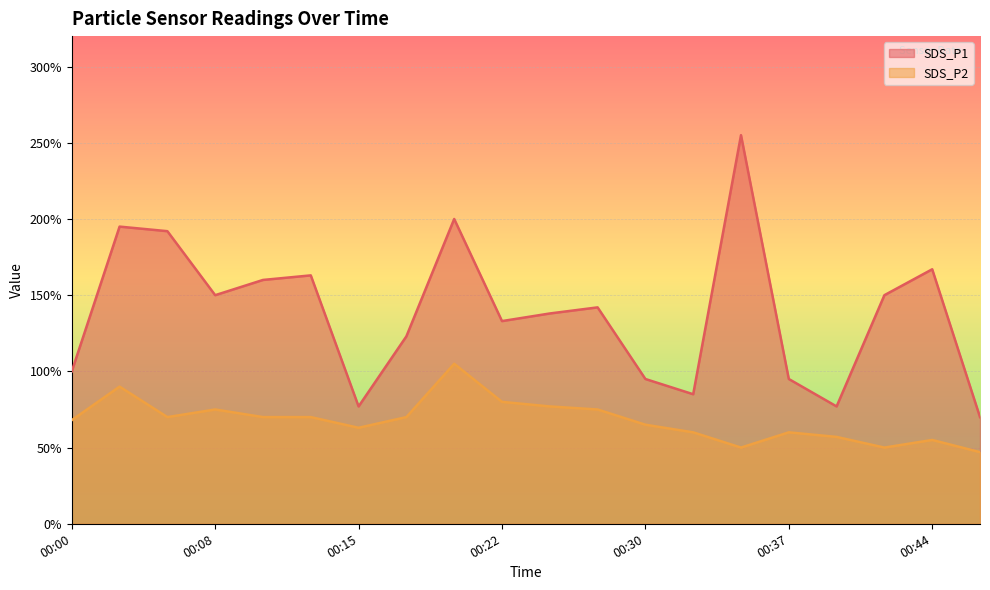

What is the difference between the maximum and minimum values in the SDS_P2 series?

0.6